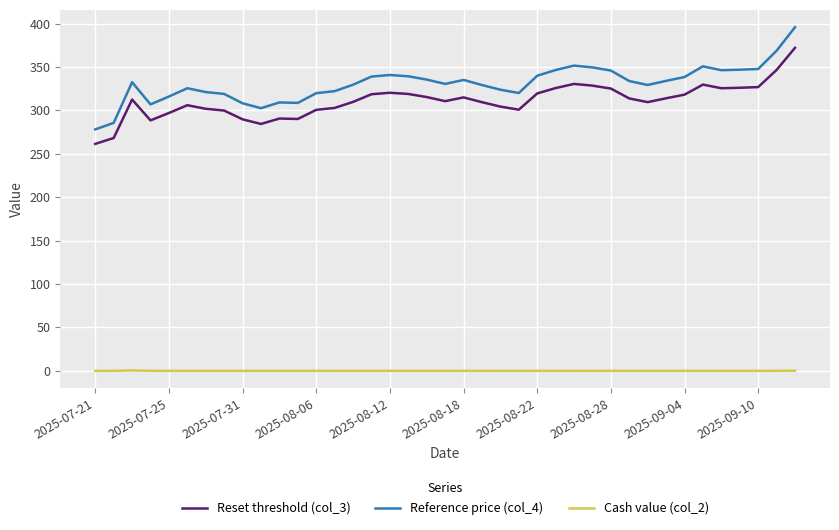

Rank the series by their maximum value, from highest to lowest.

Reference price (col_4), Reset threshold (col_3), Cash value (col_2)